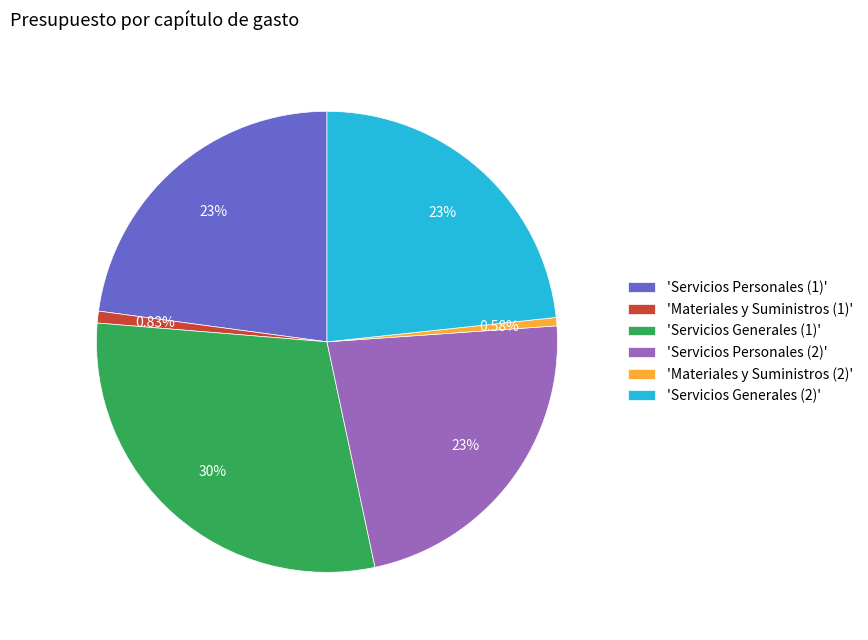

To the nearest percent, what is the difference between the largest and smallest slice percentages?

29%